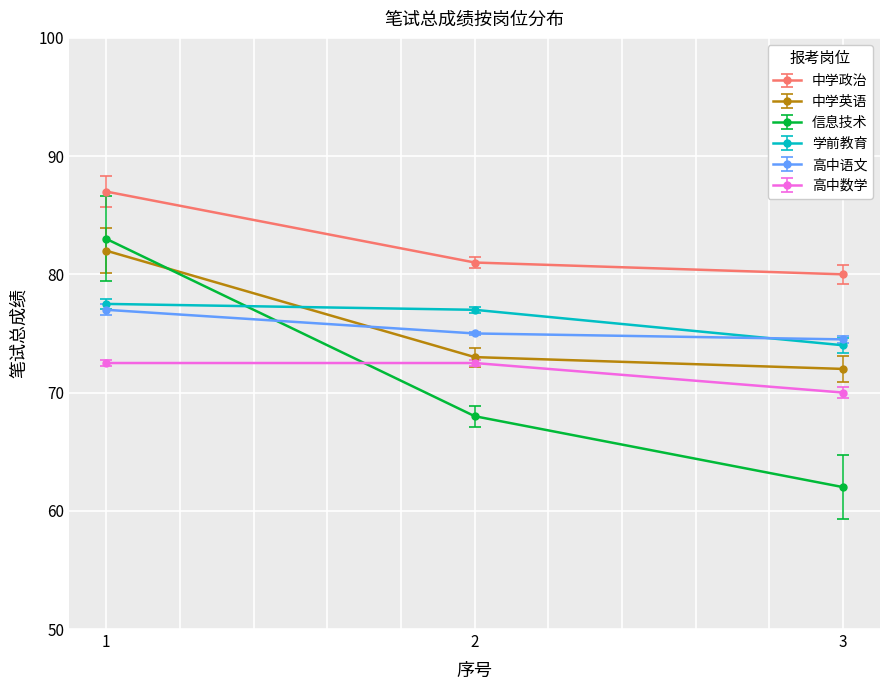

List the series in order of their peak value, highest first.

中学政治, 信息技术, 中学英语, 学前教育, 高中语文, 高中数学